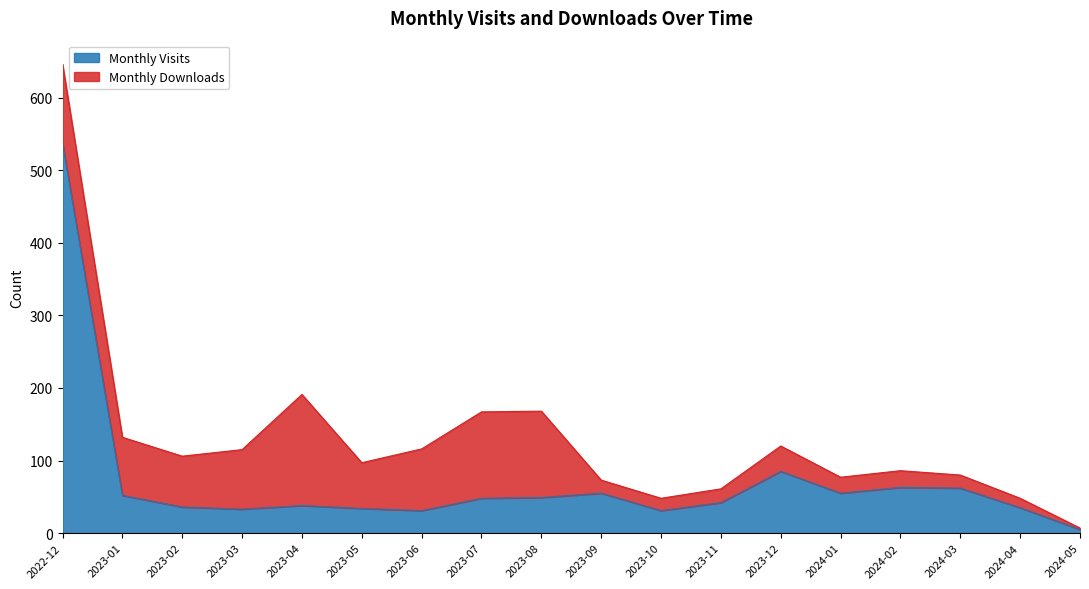

What is the approximate value at 2024-05?

5